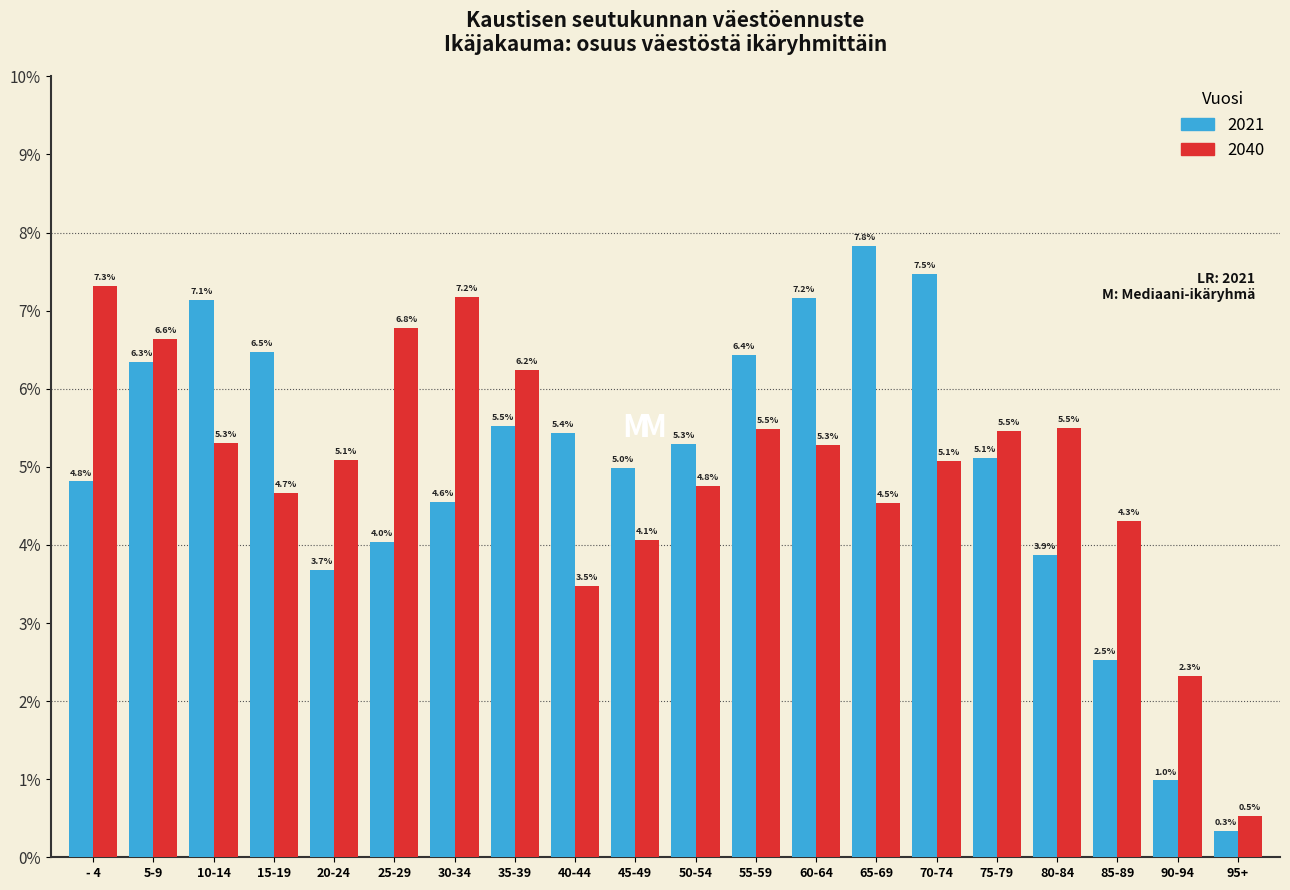

Reading left to right, what are all the values shown in this chart?

2021: - 4=4.8	5-9=6.3	10-14=7.1	15-19=6.5	20-24=3.7	25-29=4.0	30-34=4.6	35-39=5.5	40-44=5.4	45-49=5.0	50-54=5.3	55-59=6.4	60-64=7.2	65-69=7.8	70-74=7.5	75-79=5.1	80-84=3.9	85-89=2.5	90-94=1.0	95+=0.3
2040: - 4=7.3	5-9=6.6	10-14=5.3	15-19=4.7	20-24=5.1	25-29=6.8	30-34=7.2	35-39=6.2	40-44=3.5	45-49=4.1	50-54=4.8	55-59=5.5	60-64=5.3	65-69=4.5	70-74=5.1	75-79=5.5	80-84=5.5	85-89=4.3	90-94=2.3	95+=0.5